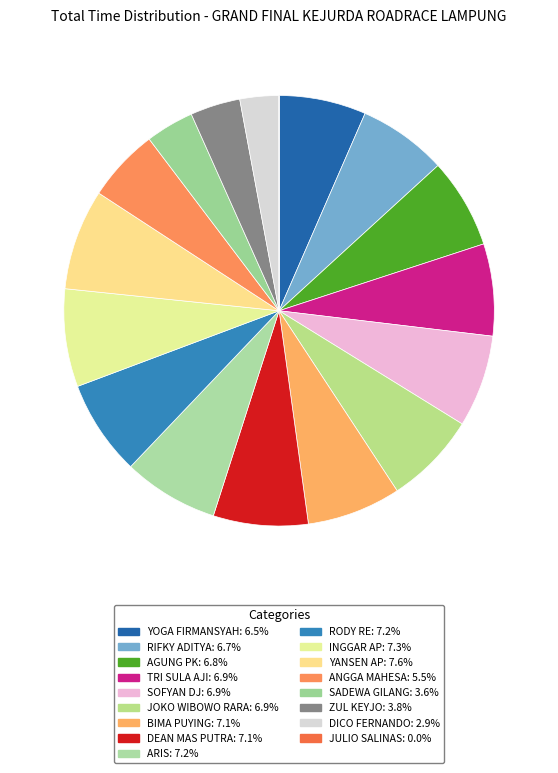

Does any single category account for the majority?

No